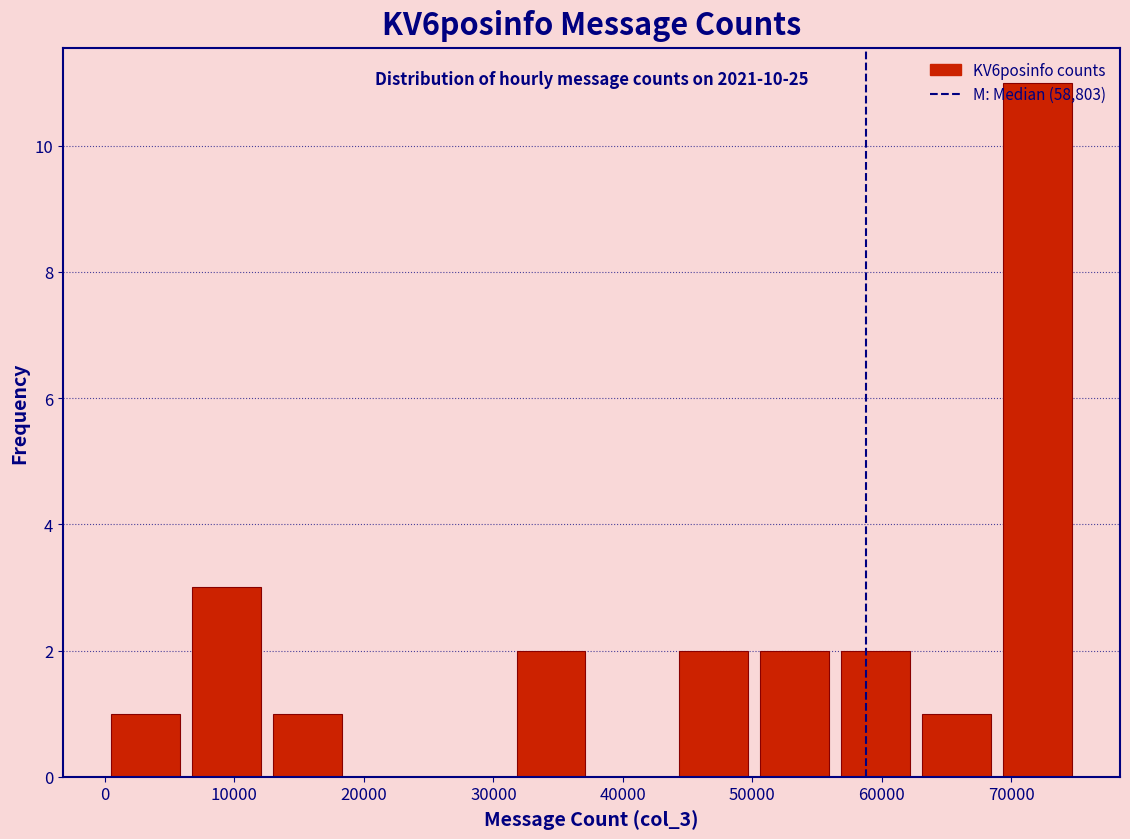

Which range on the x-axis has the tallest bar?

69000 to 75000